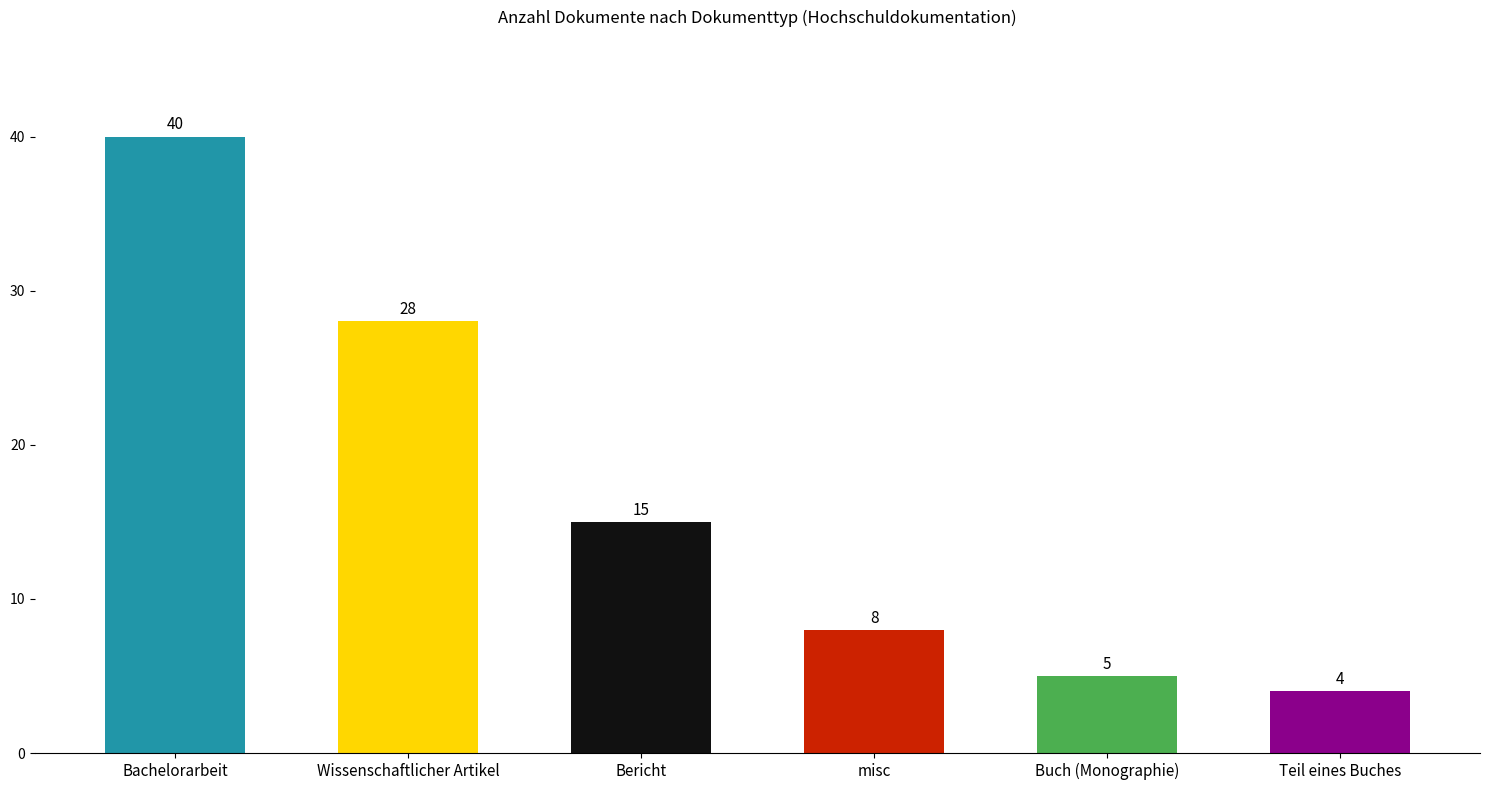

What is the value of the 1st bar from the left?

40